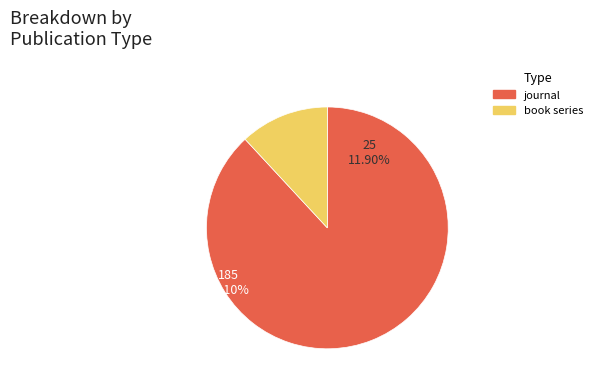

What is the ratio of the value at book series to the value at journal?

0.1